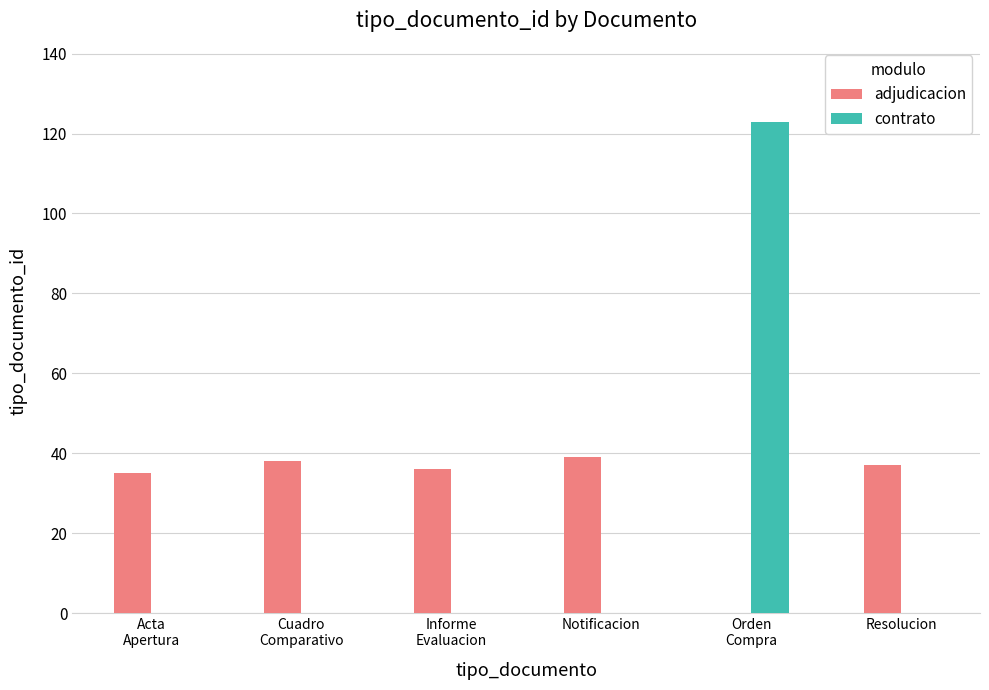

What is the maximum value for contrato?

123